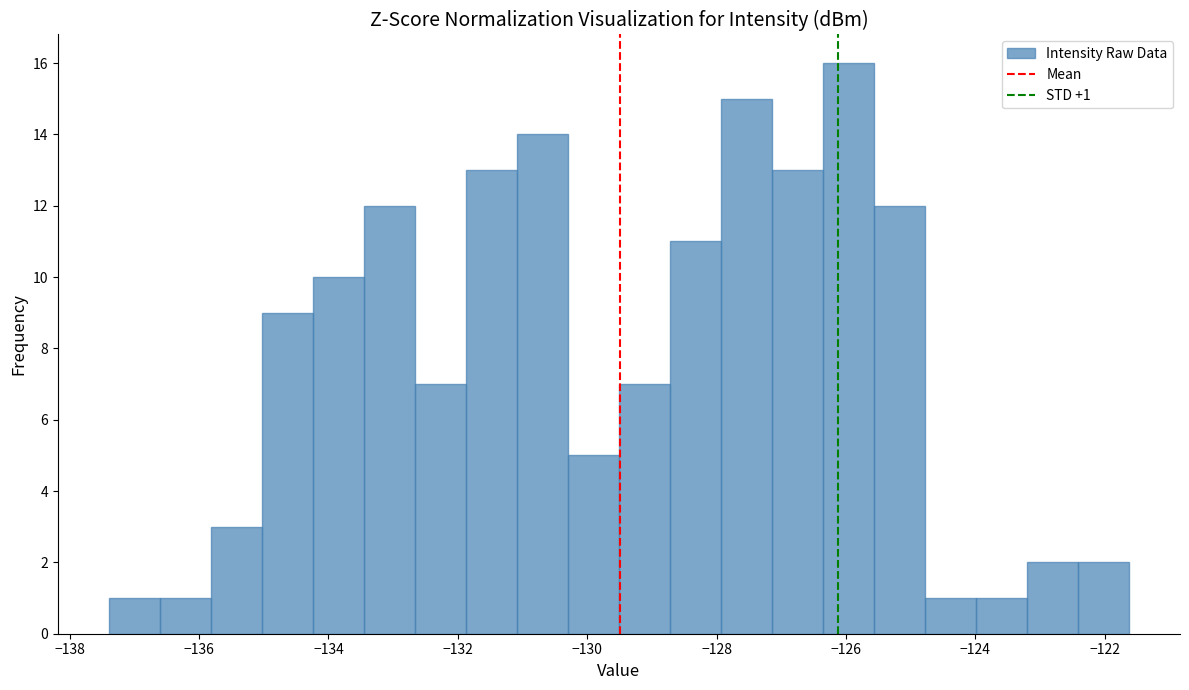

Read against the x-axis, roughly where is the centre of the tallest bar?

-126.0